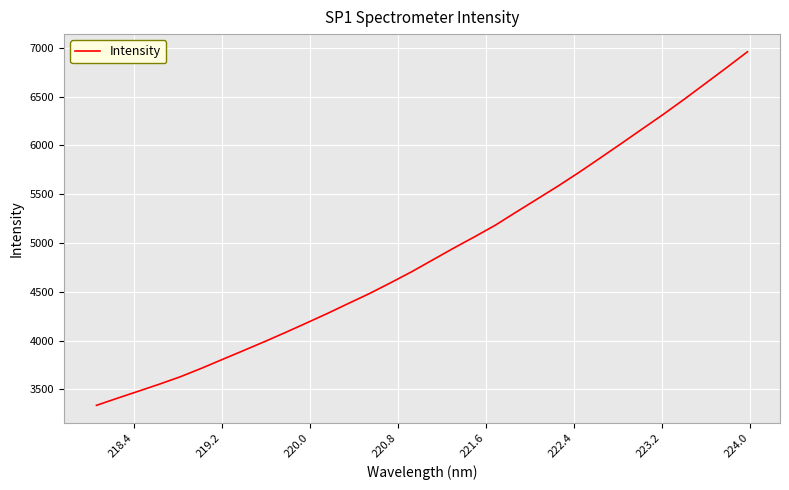

What is the difference between the maximum and second lowest values?

3552.0